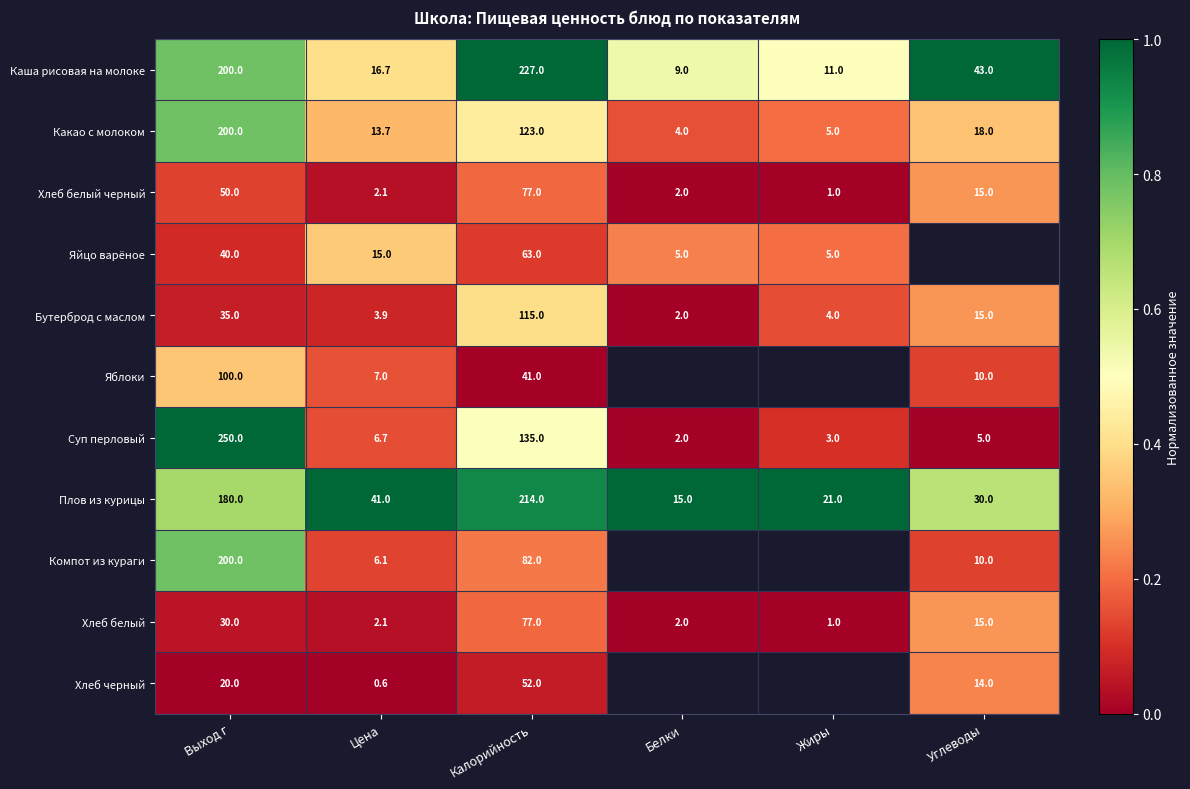

Is it true that Хлеб белый equals -0.1 at Жиры?

False